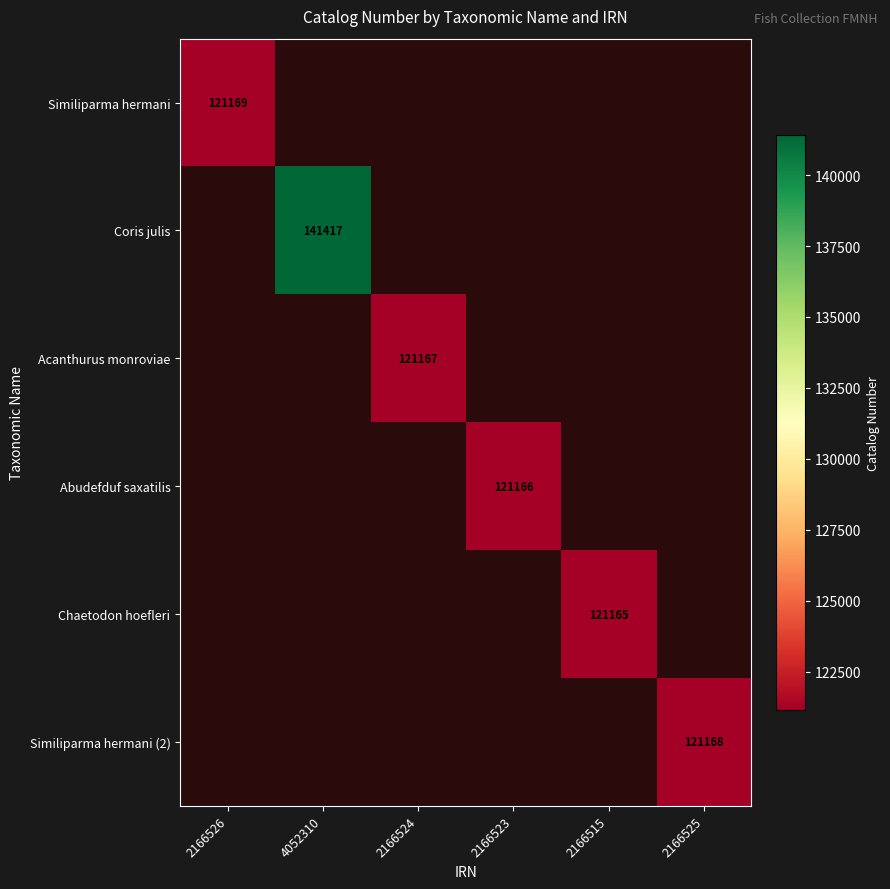

The Similiparma hermani series shows 121169 at 2166526. True or false?

True